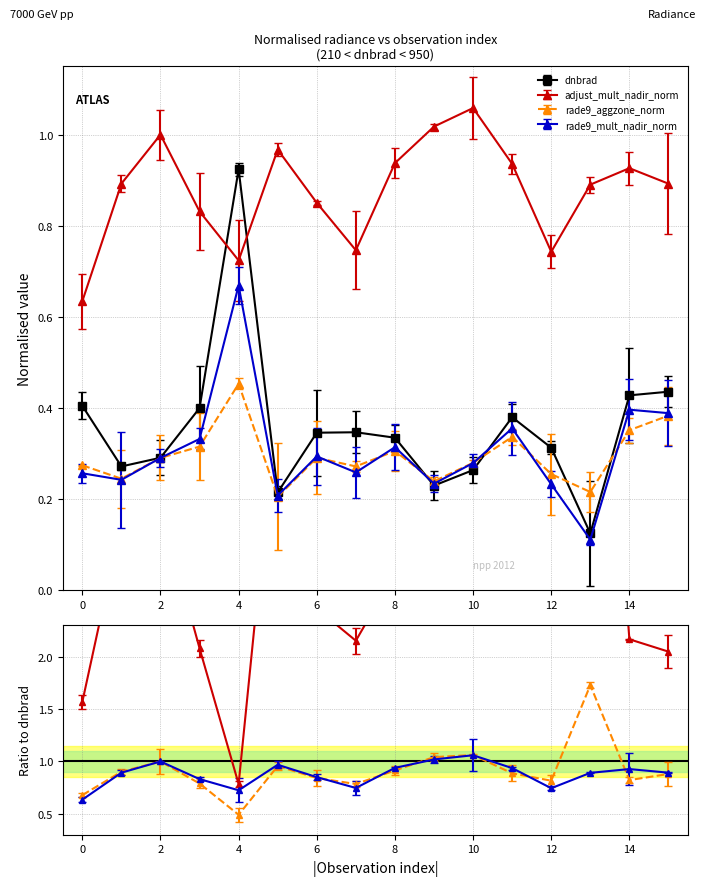

How many lines are shown in the chart?

4